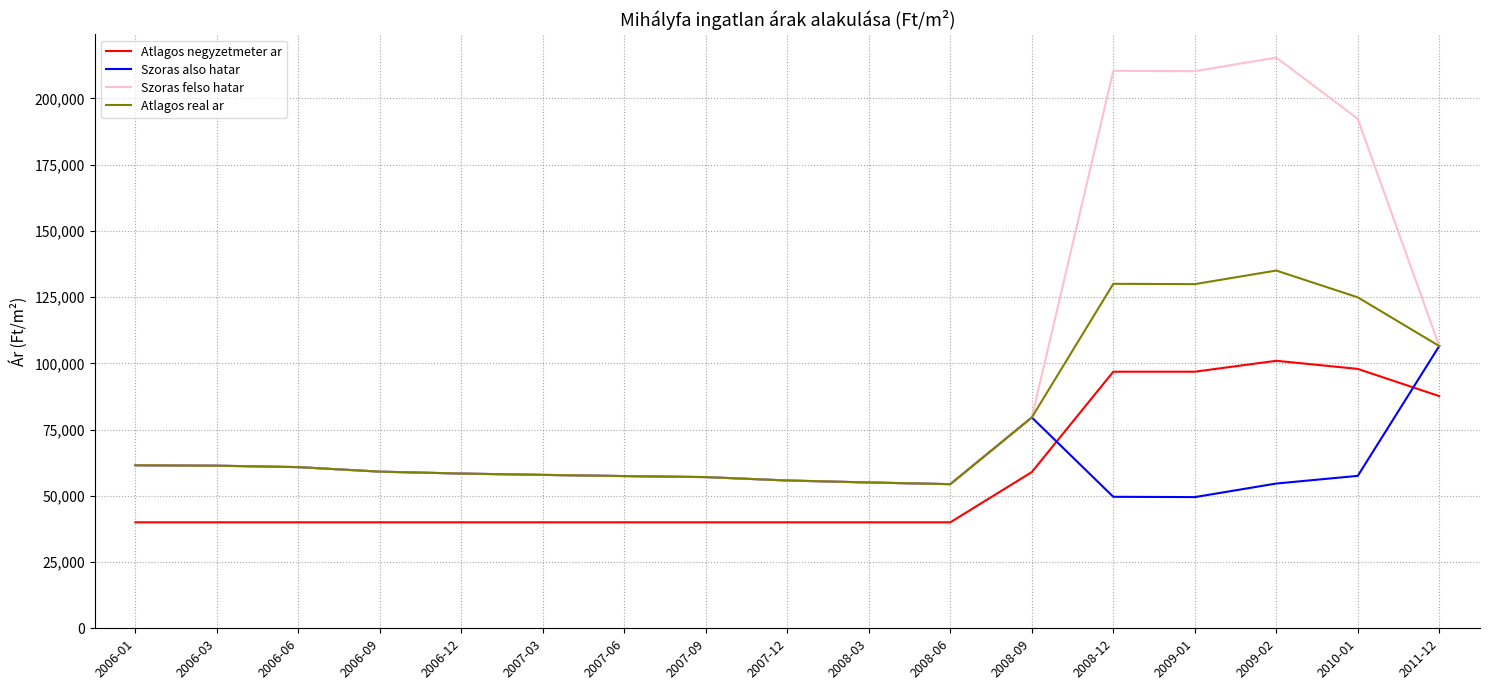

How many intersections are there between Atlagos negyzetmeter ar and Szoras also hatar?

2